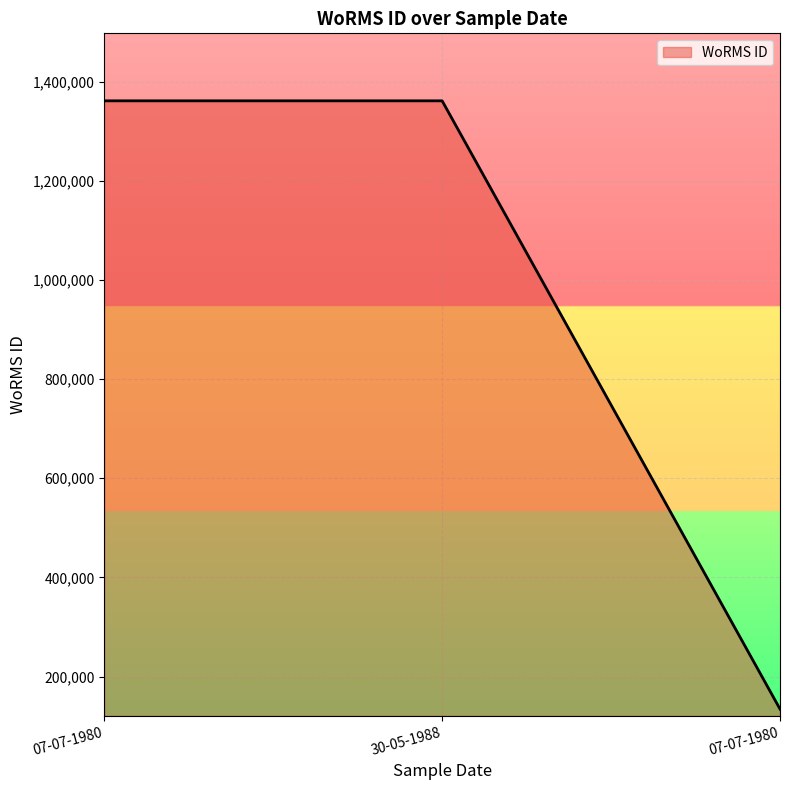

What is the difference between the maximum and minimum values?

1226610